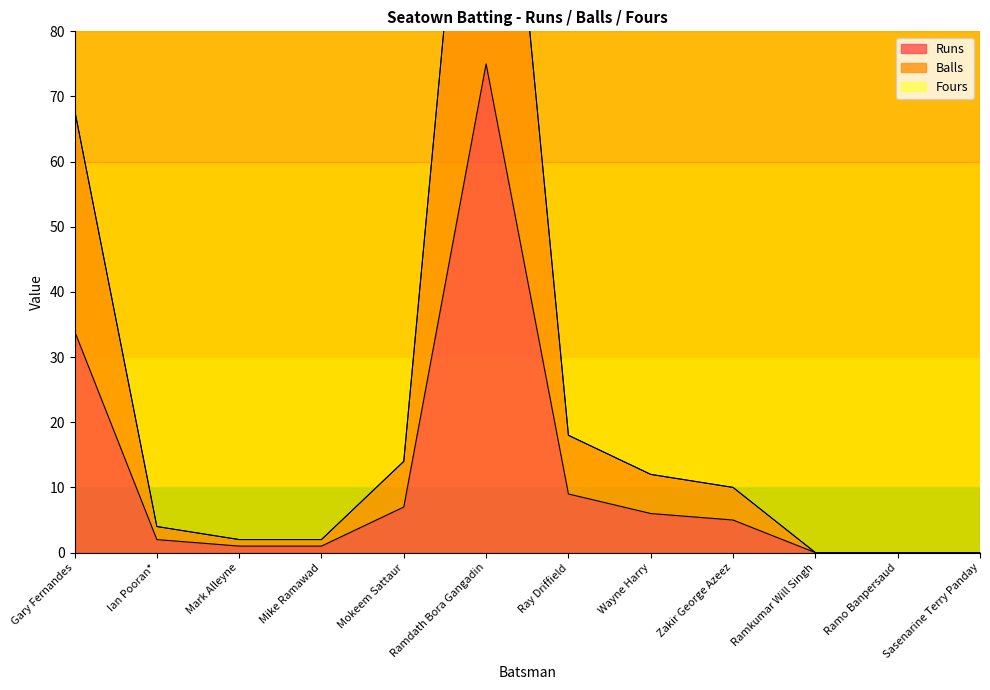

At which category is the sum across all series the highest?

Ramdath Bora Gangadin